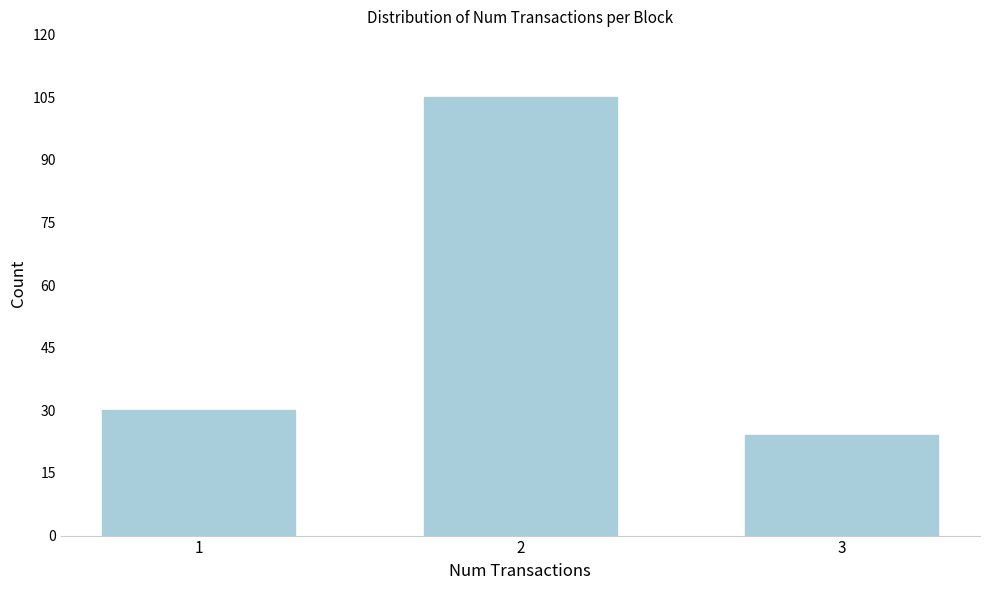

Reading left to right, list all the values displayed in this chart.

1=30	2=105	3=24